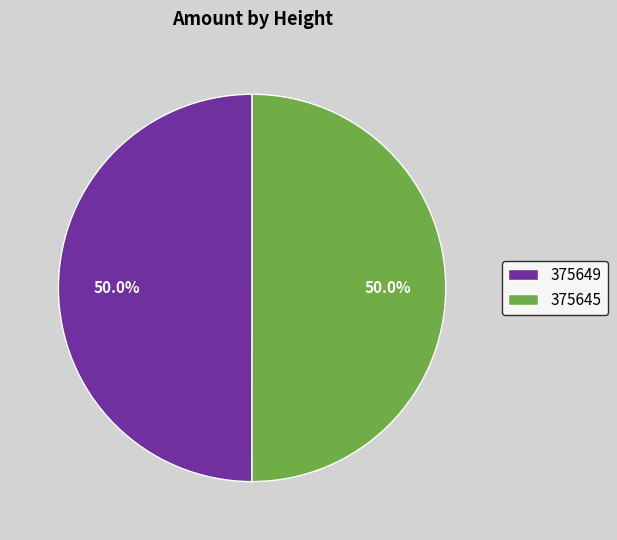

True or false: 375645 accounts for 50% of the total.

True